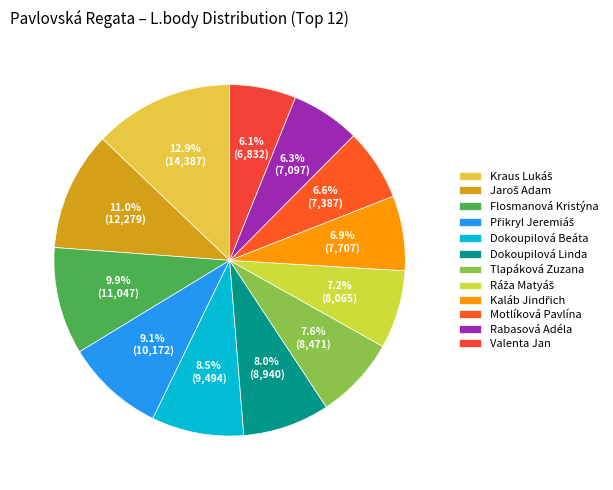

What is the ratio of the value at Přikryl Jeremiáš to the value at Kraus Lukáš?

0.7